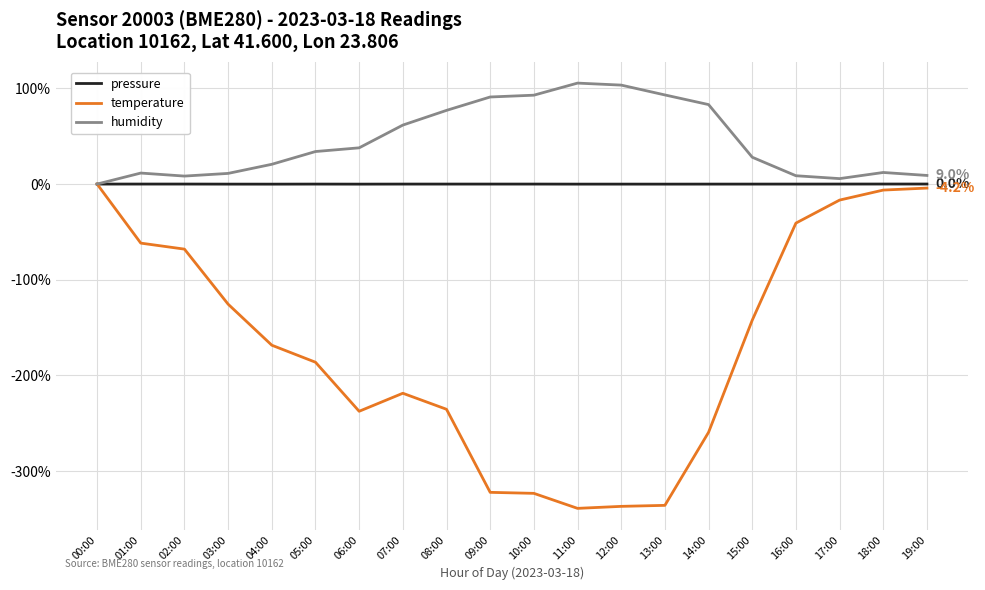

What is the greatest value displayed?

105.5